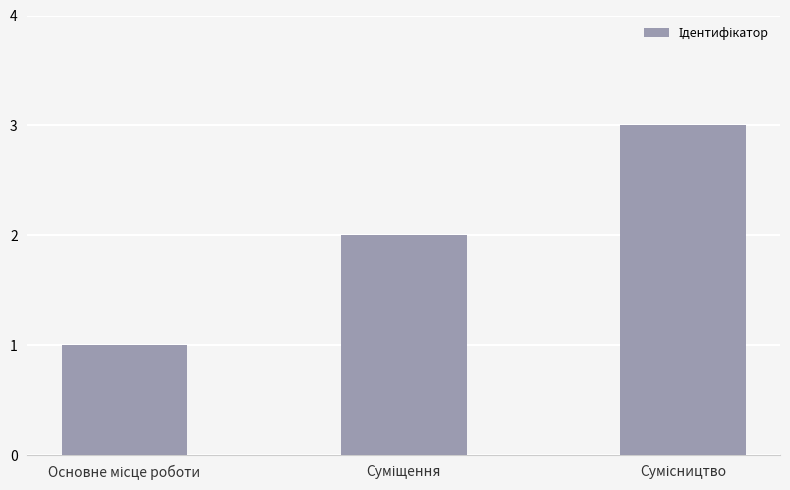

How many data points are less than 2?

1